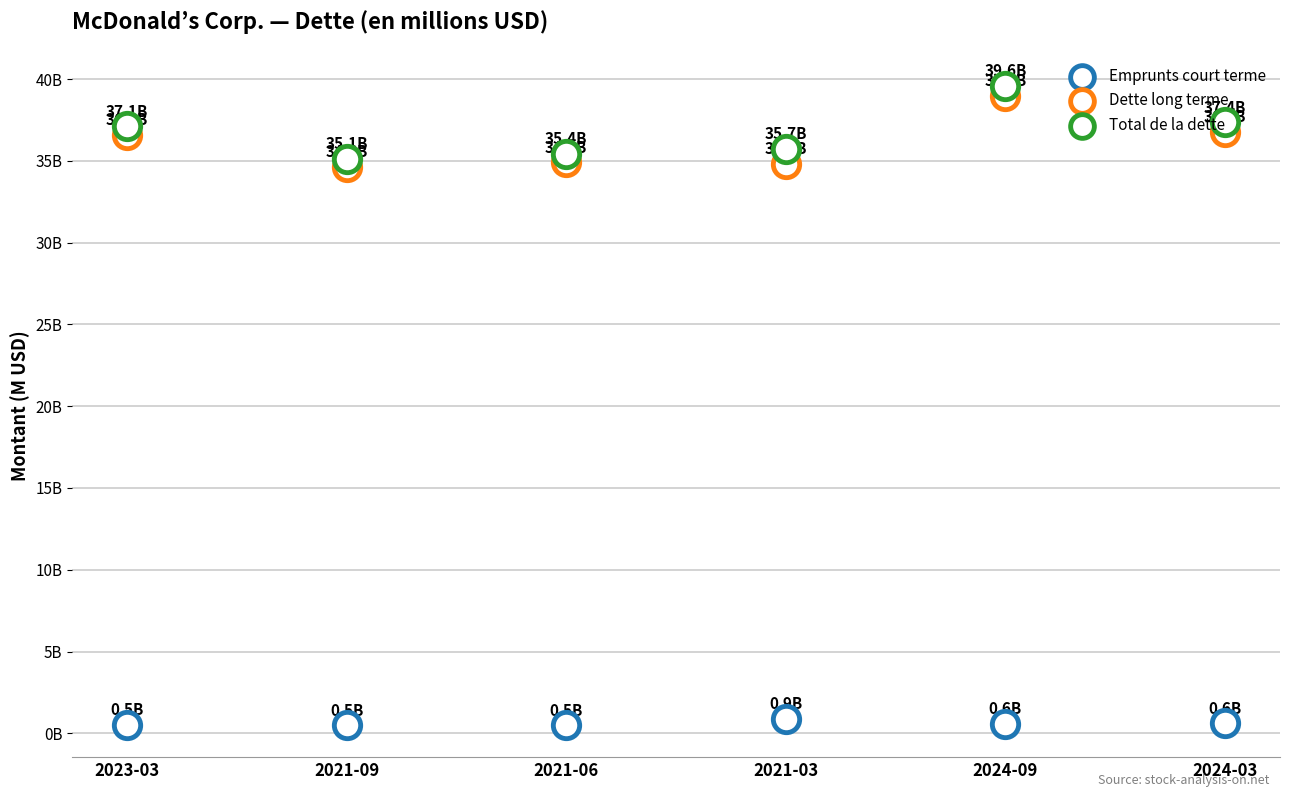

Which series has the largest Y range (max minus min)?

Total de la dette